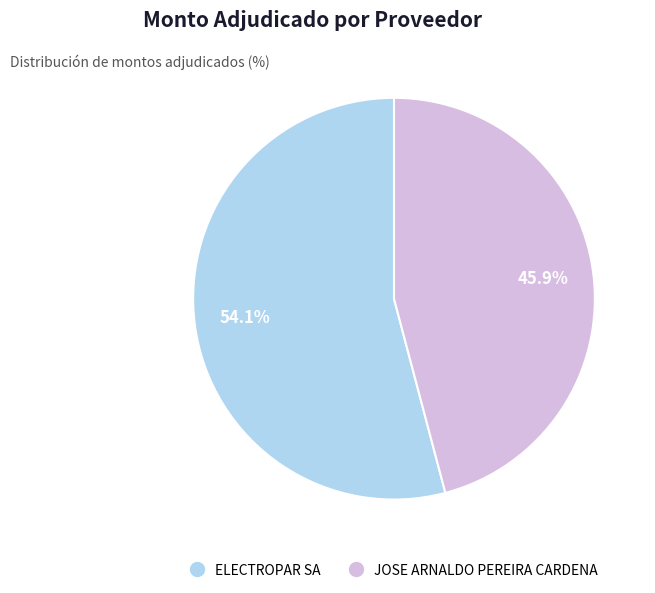

Is it true that ELECTROPAR SA is 60% of the pie?

False